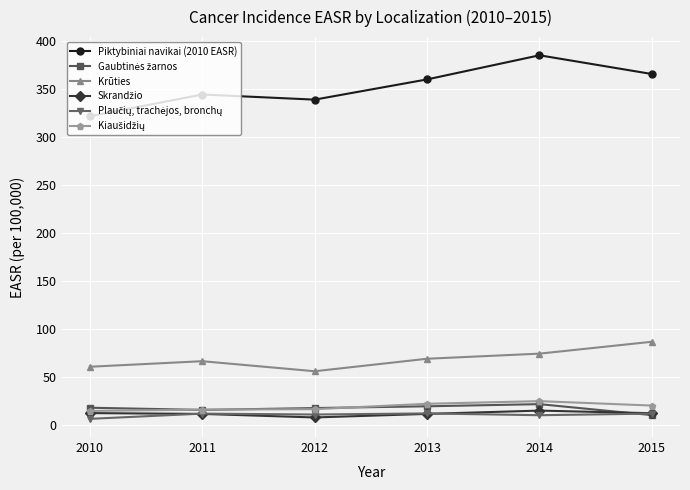

How many lines are shown in the chart?

6